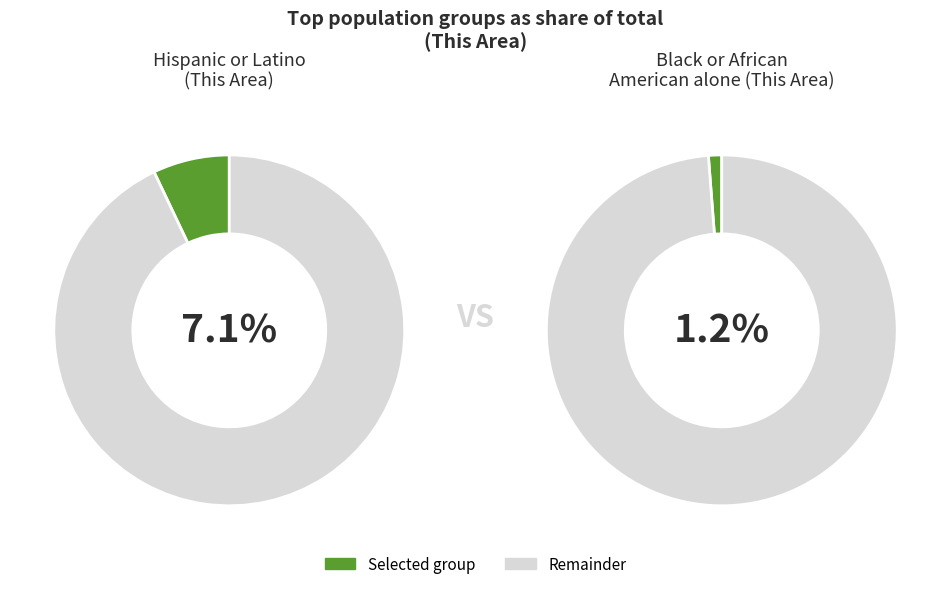

Combined, what portion of the pie is Not Hispanic or Latino and Hispanic or Latino?

100.0%